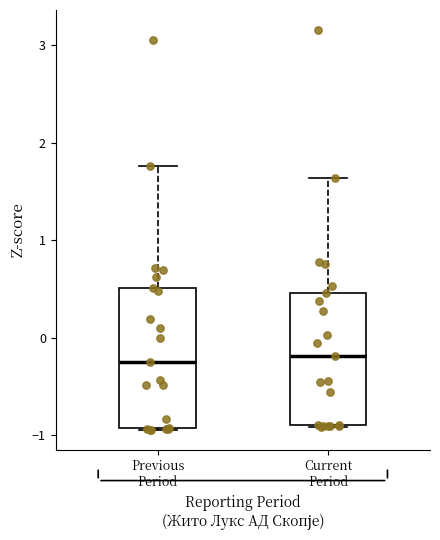

Reading left to right, transcribe this box plot: for each box, give where its median line is, the range the box spans, and where its two whiskers end, as read against the y-axis. The values are not printed on the chart, so give them approximately, as read against the axis.

Previous Period: median -0.3, box -0.9 to 0.5, whiskers -0.9 to 1.8
Current Period: median -0.2, box -0.9 to 0.5, whiskers -0.9 to 1.6